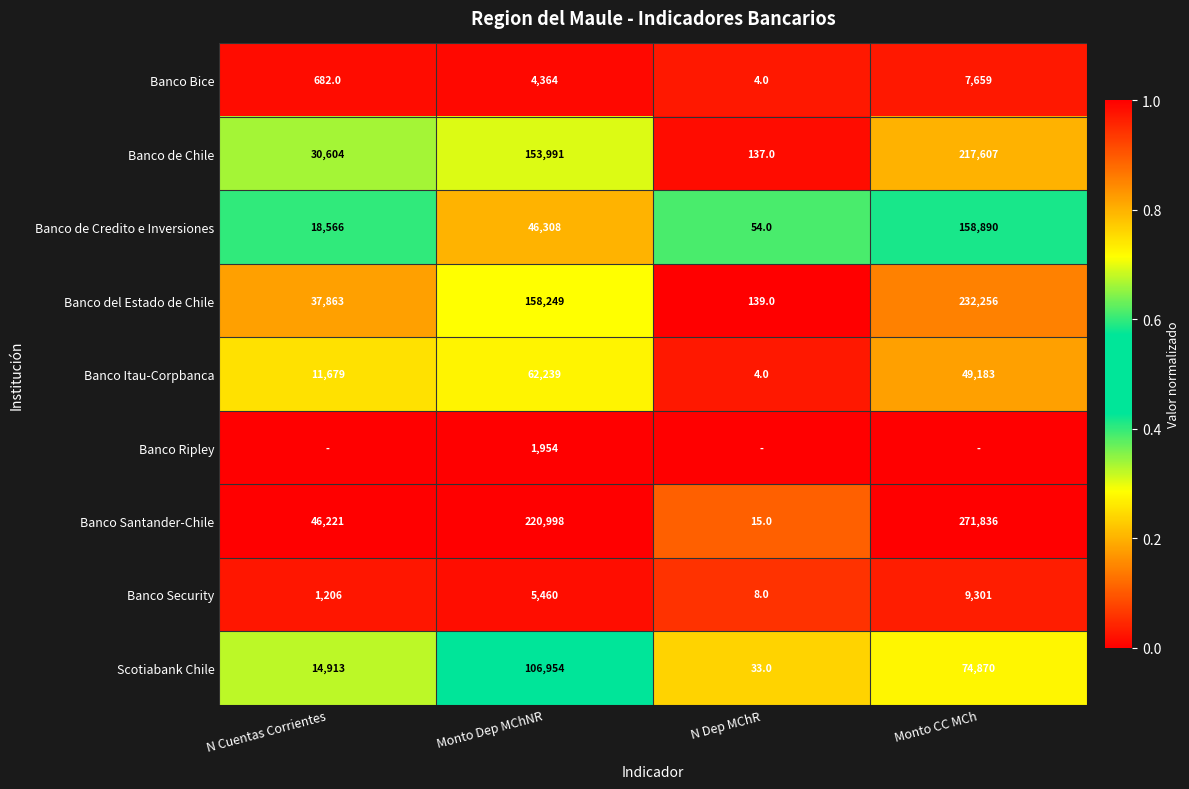

What is the lowest value of the Banco del Estado de Chile series?

139